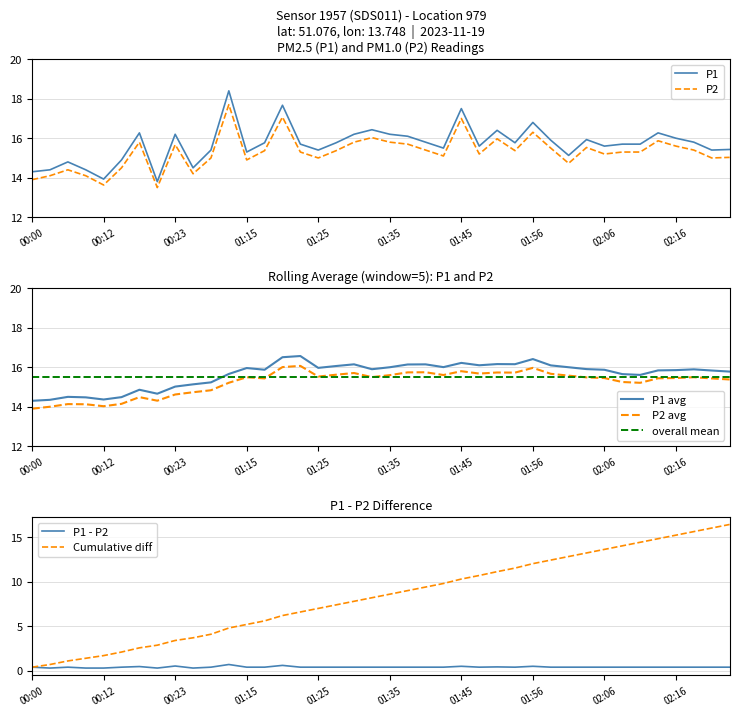

True or false: P2 and P1 intersect in this chart.

False